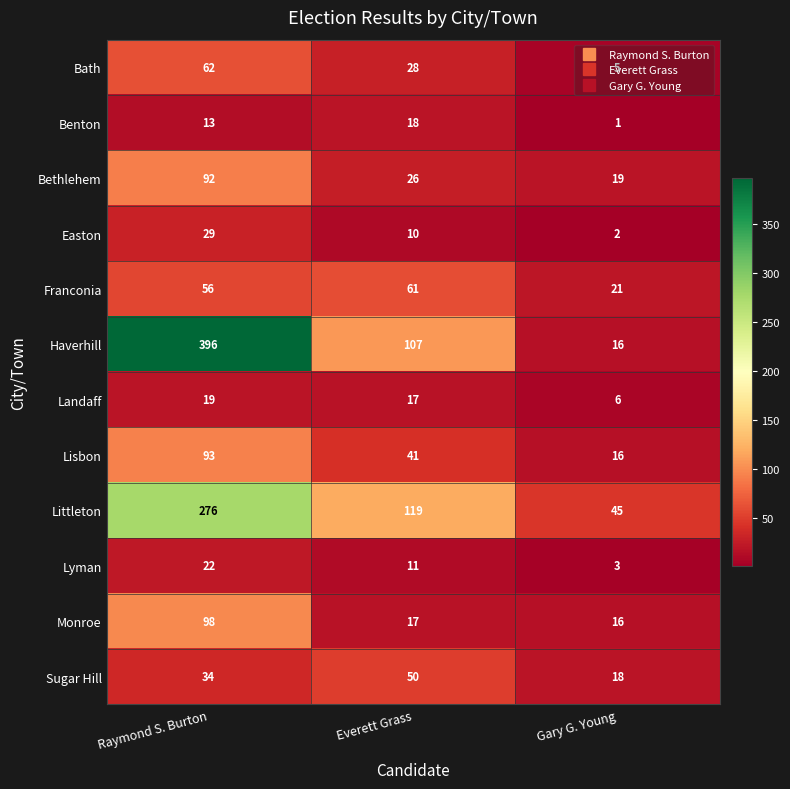

Between Raymond S. Burton and Gary G. Young, which series saw the biggest shift?

Haverhill